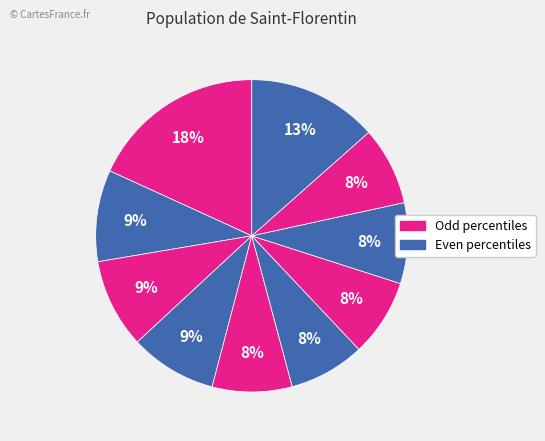

Count the number of slices in the pie.

10